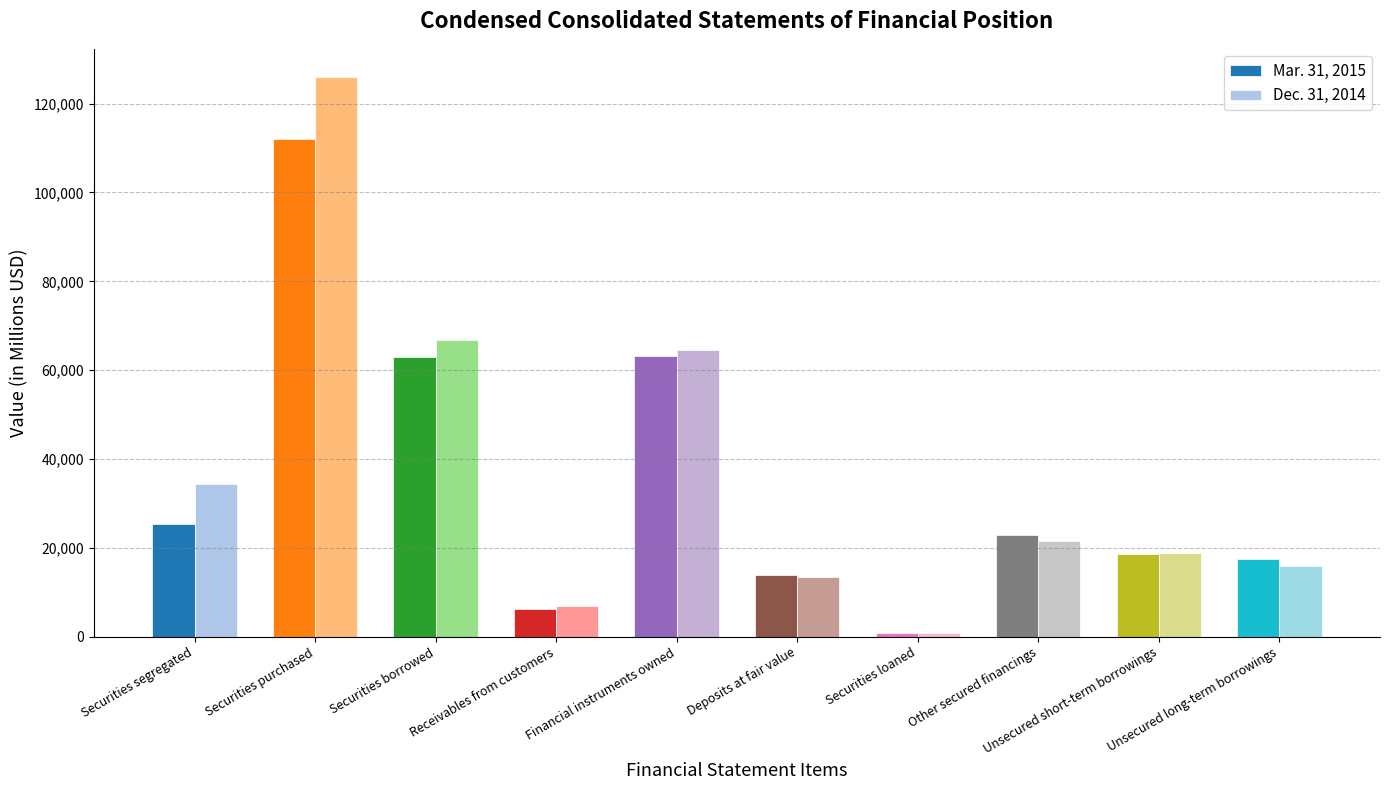

What is the label of the 10th bar from the left?

Unsecured long-term borrowings